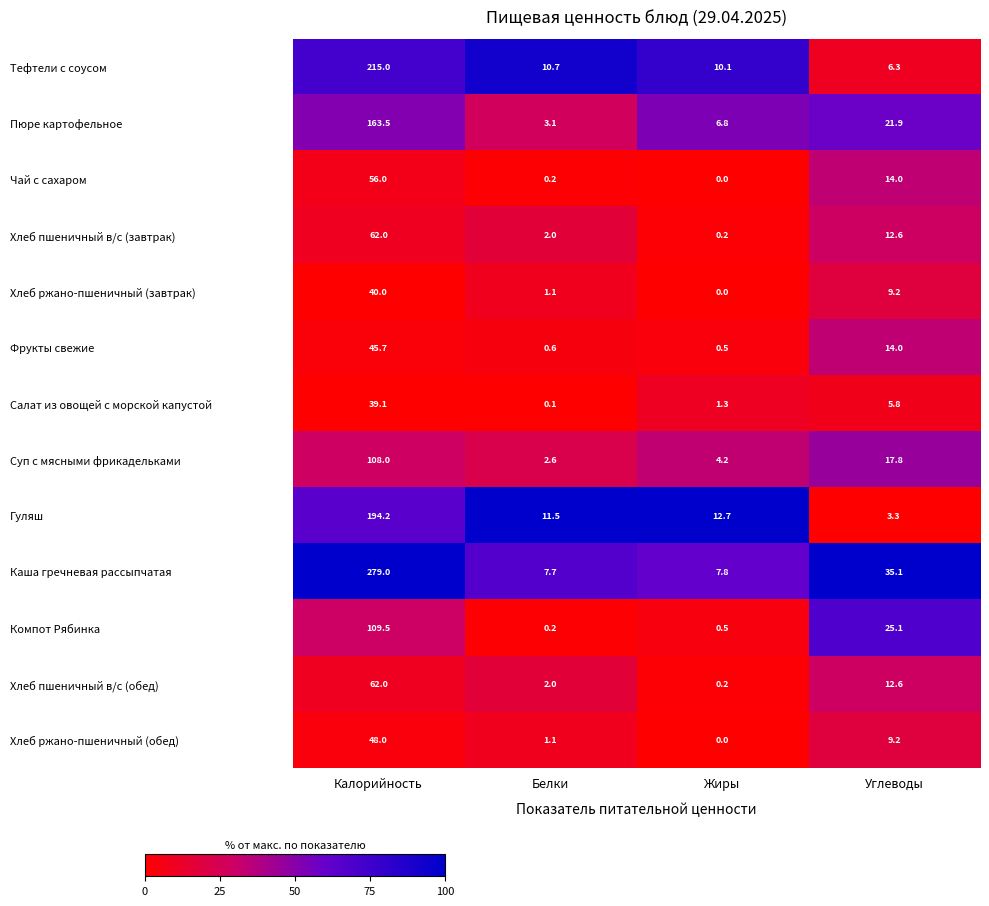

Which series changed the most between Белки and Углеводы?

Каша гречневая рассыпчатая